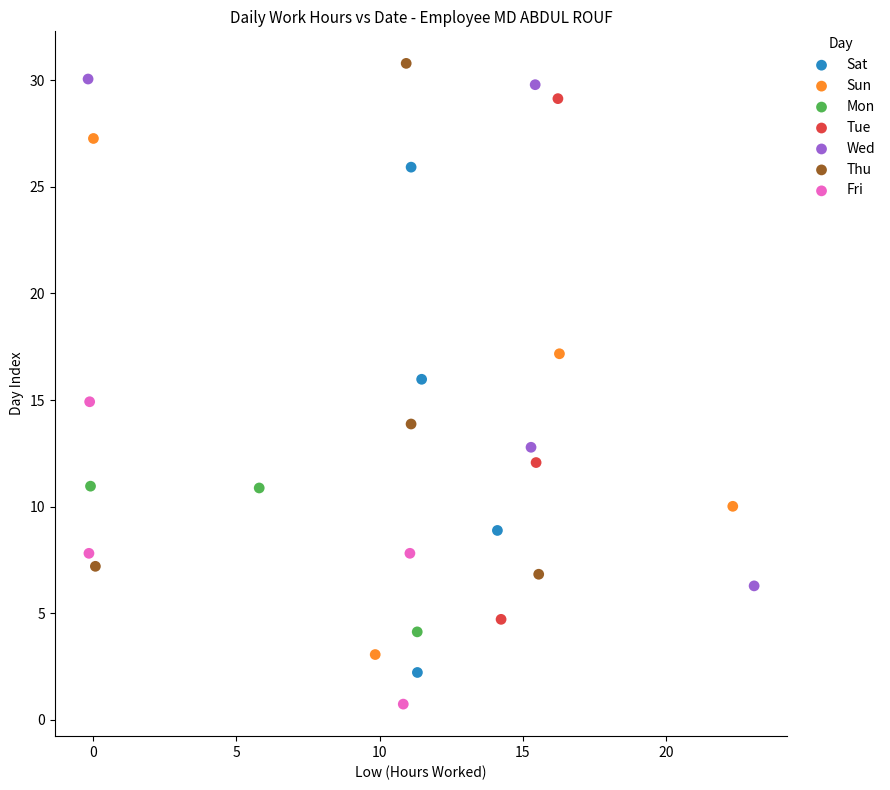

Which series contains the lowest Y value?

Fri